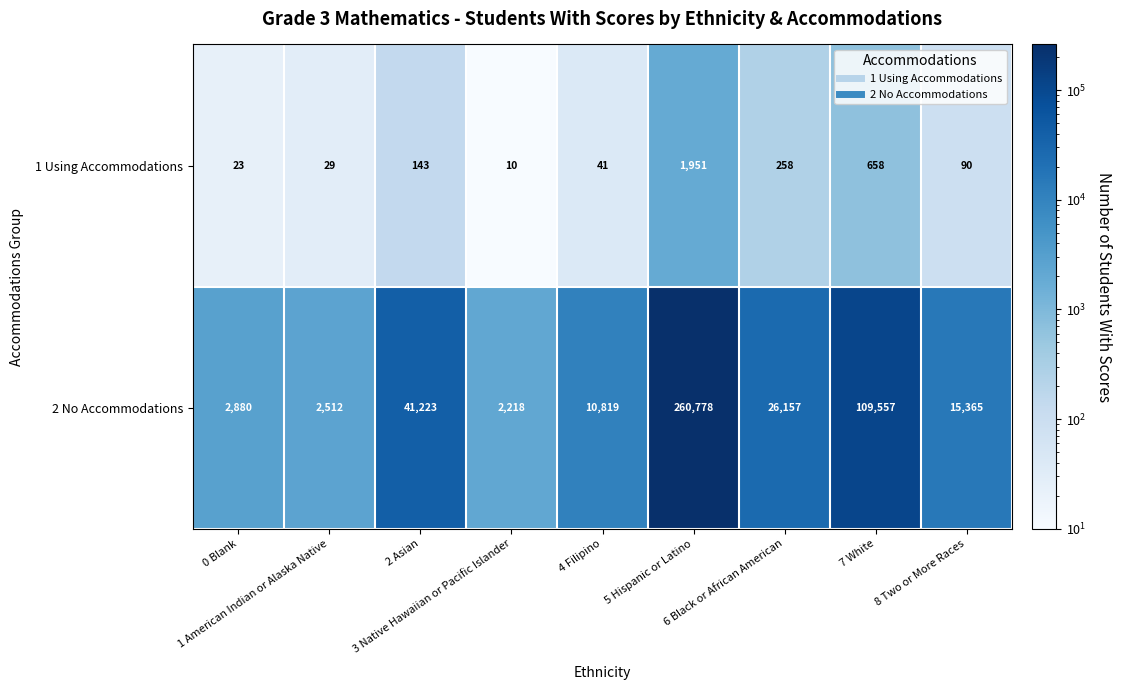

What is the difference between the maximum and minimum values in the 1 Using Accommodations series?

1941